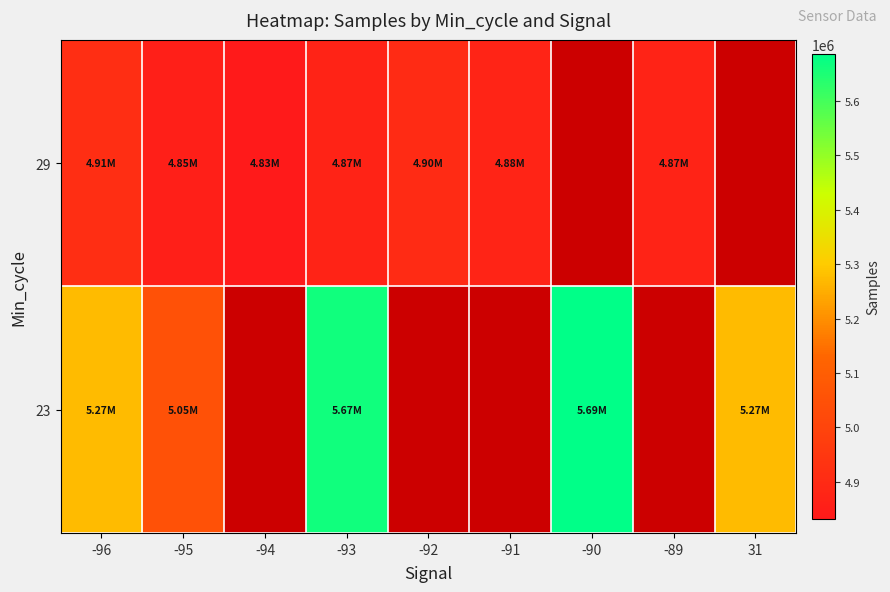

List the series in order of their overall mean, lowest first.

23, 29